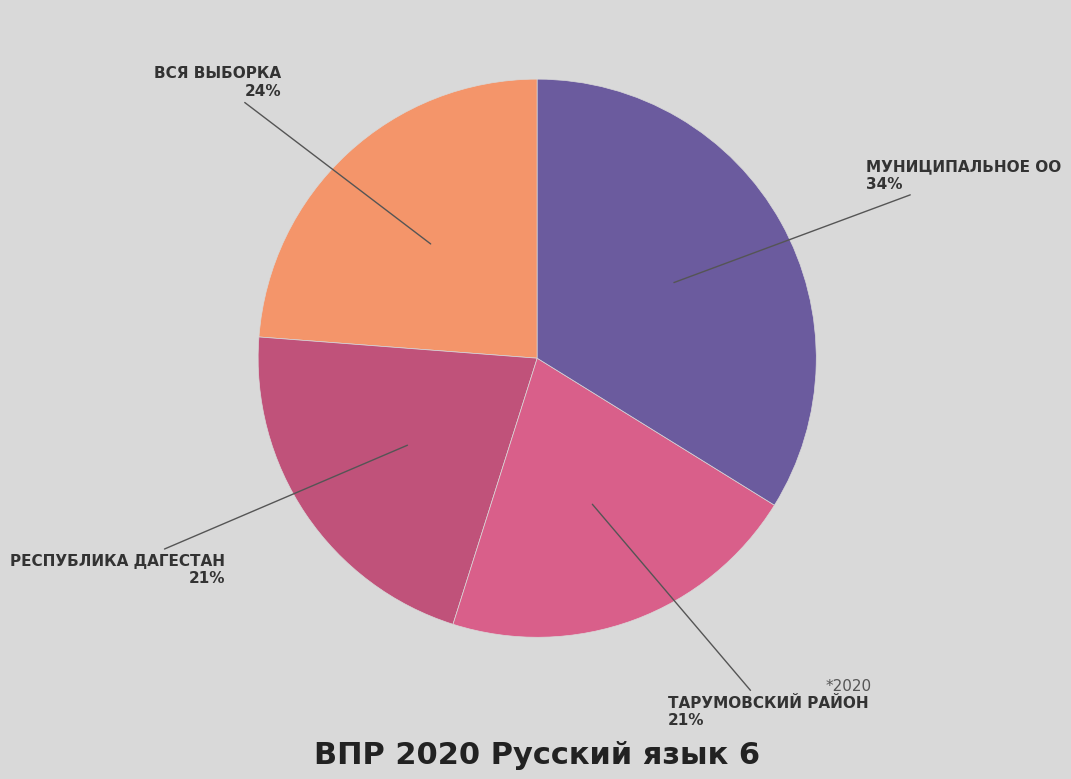

Which slice is the largest?

Муниципальное ОО